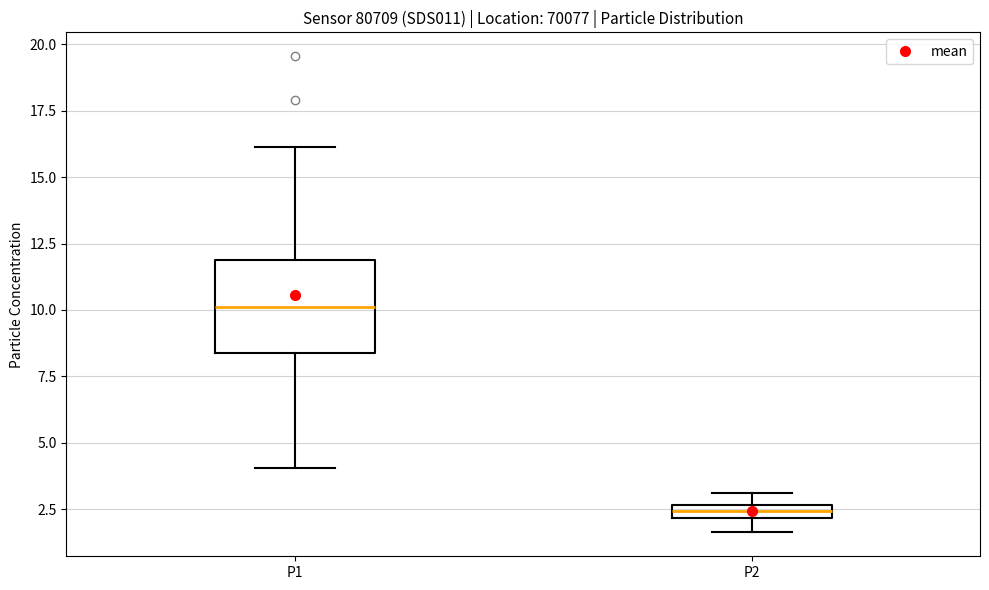

Comparing the boxes themselves (not the whiskers), which one is the tallest?

P1